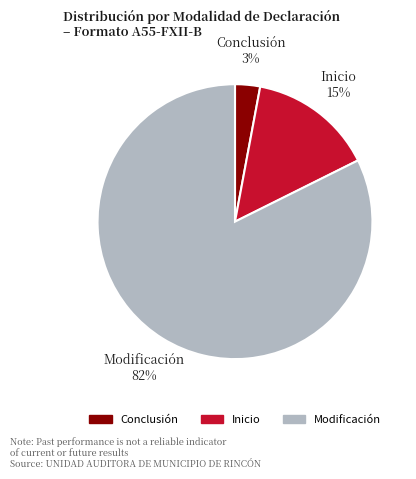

Which category has the biggest portion of the pie?

Modificación